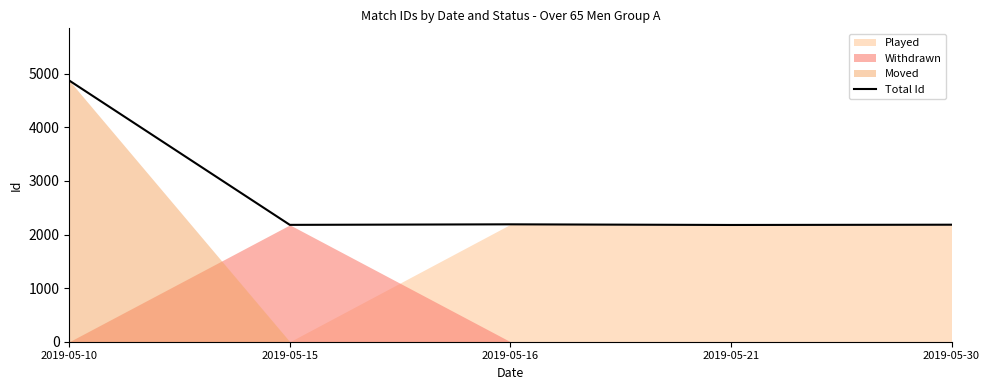

What is the sum of all values?

13603